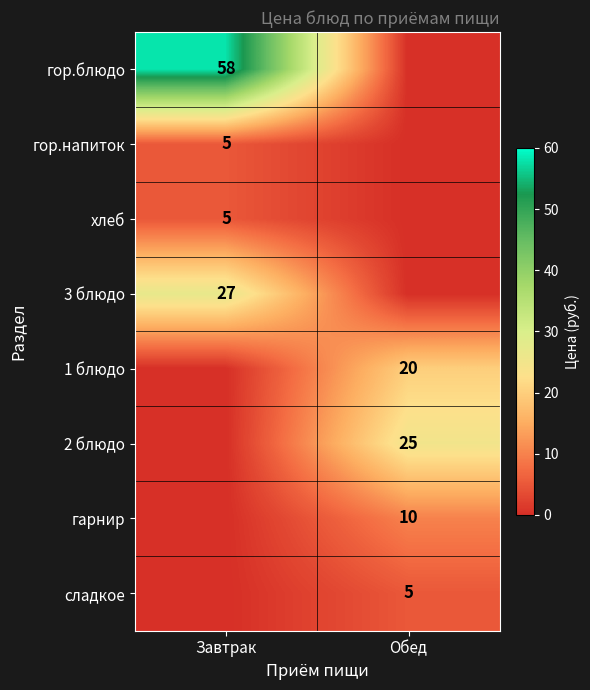

Is it true that гарнир equals 17 at Обед?

False